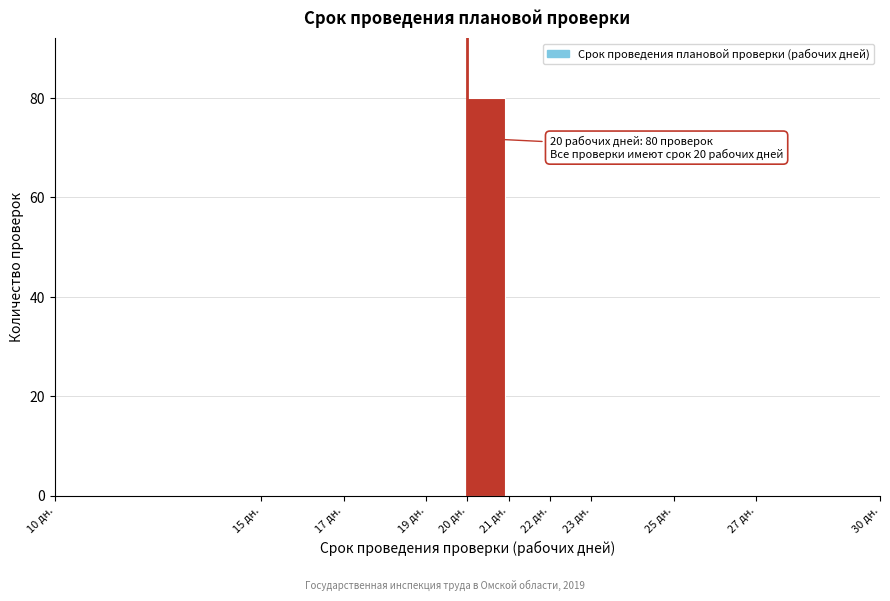

Which range on the x-axis has the tallest bar?

20 to 21